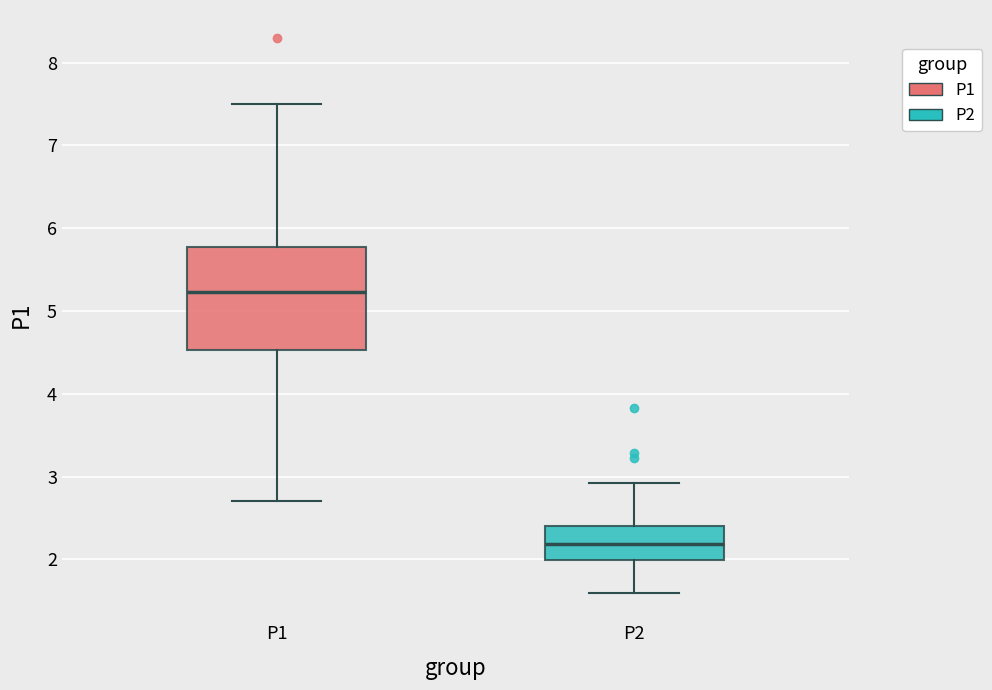

Which box has the lowest median line?

P2